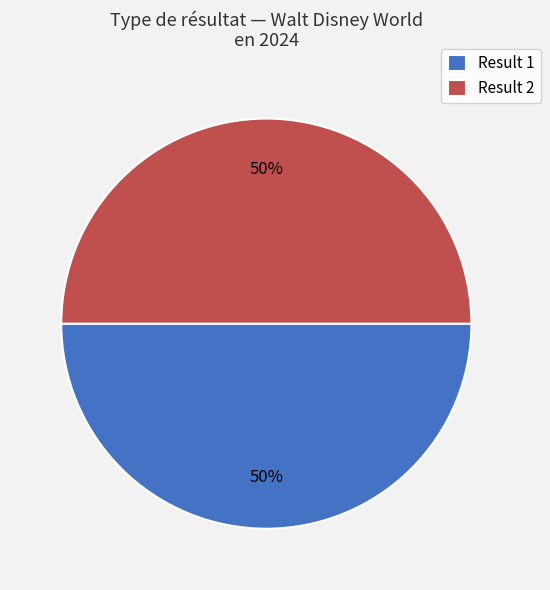

What percentage is the Result 1 slice, to the nearest percent?

50%